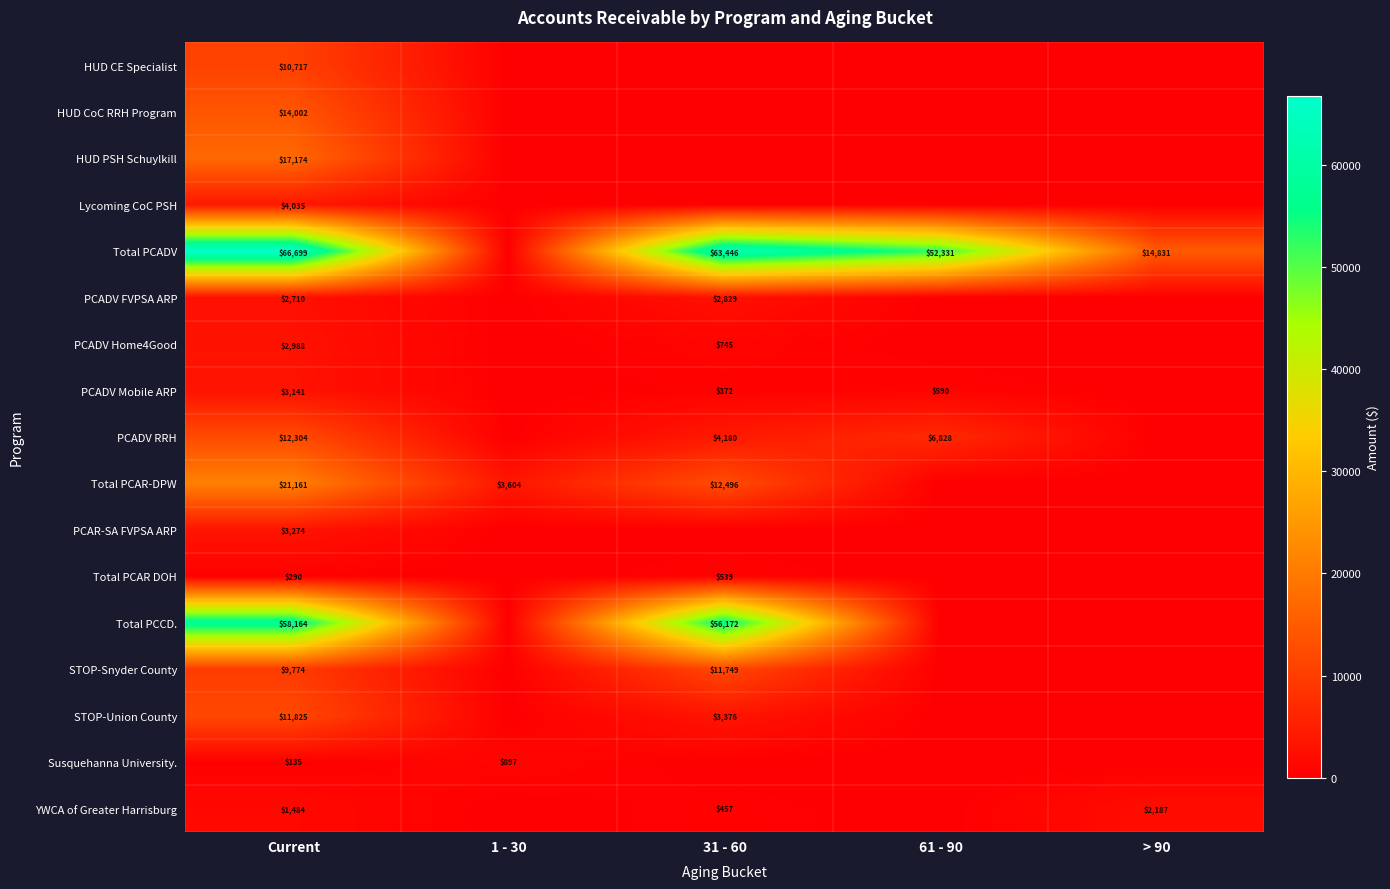

At how many categories does at least one series exceed 3836?

4